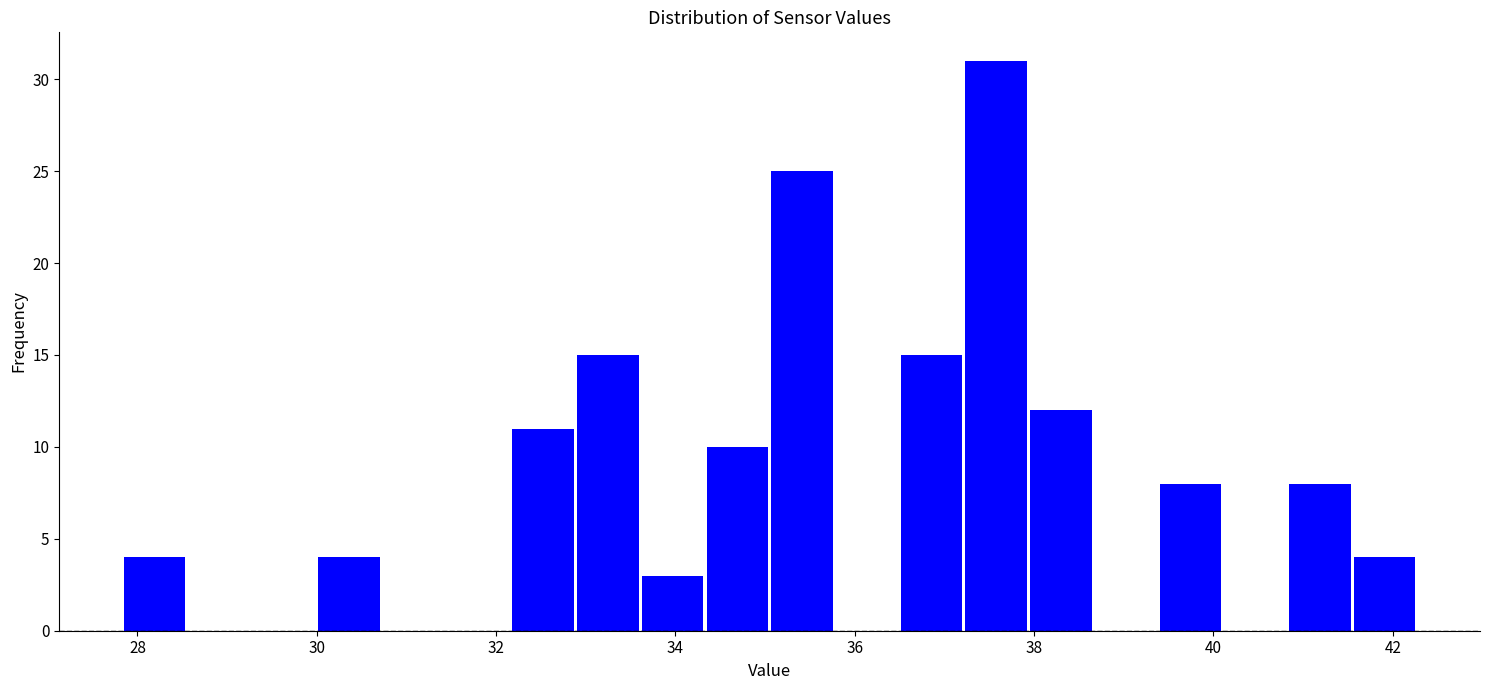

Read against the x-axis, roughly where is the centre of the tallest bar?

37.6